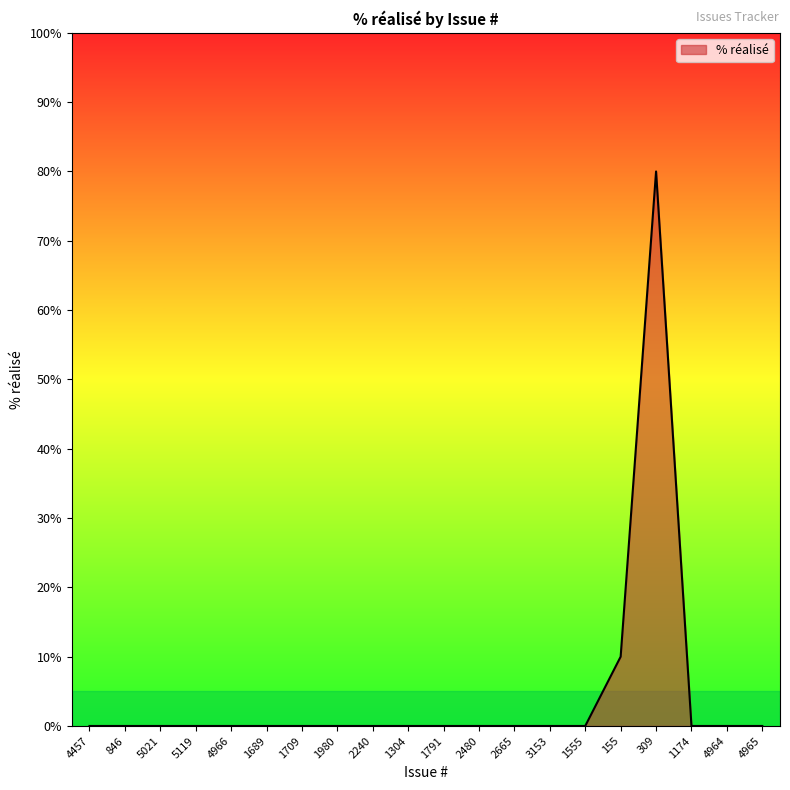

Reading left to right, transcribe all the data shown in this chart.

0	0	0	0	0	0	0	0	0	0	0	0	0	0	0	10	80	0	0	0